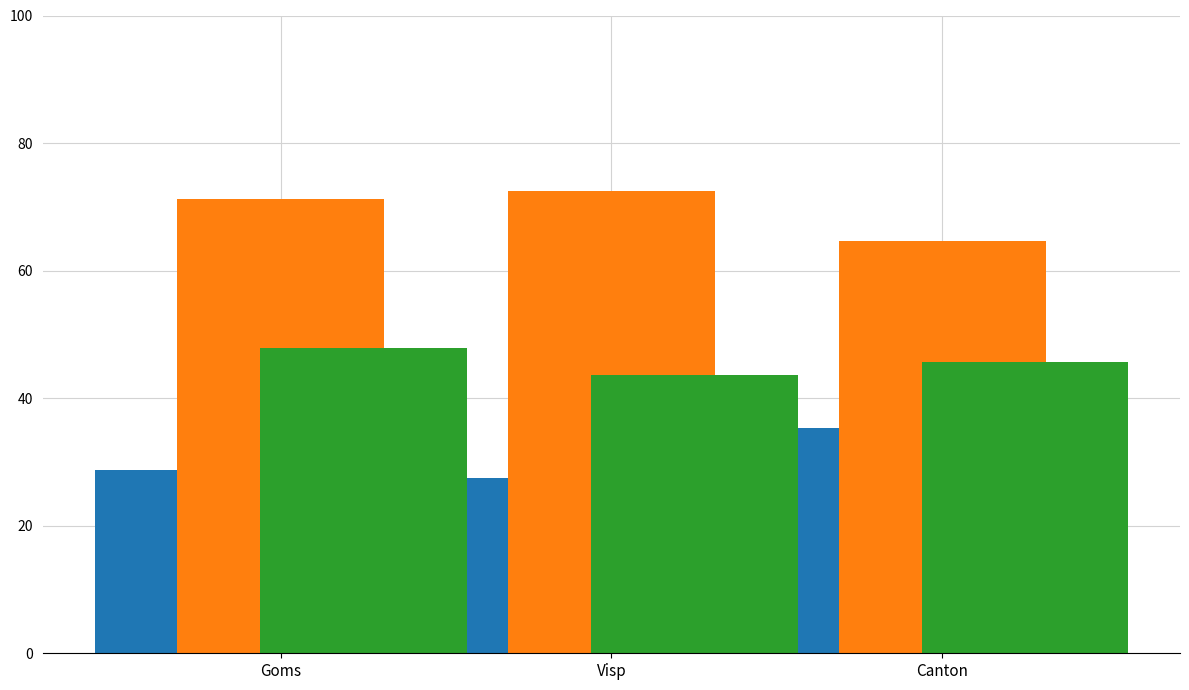

What is the smallest value displayed?

27.4